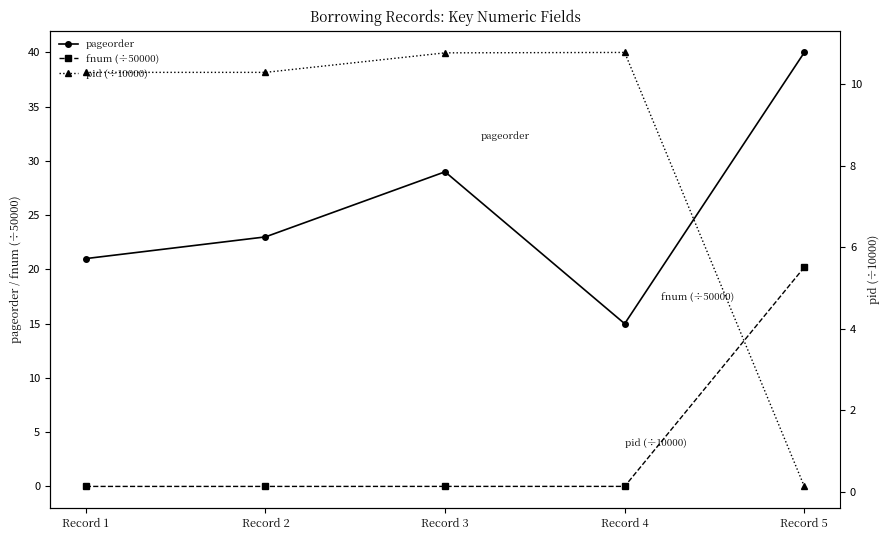

What is the spread (max minus min) of values at Record 2?

23.0